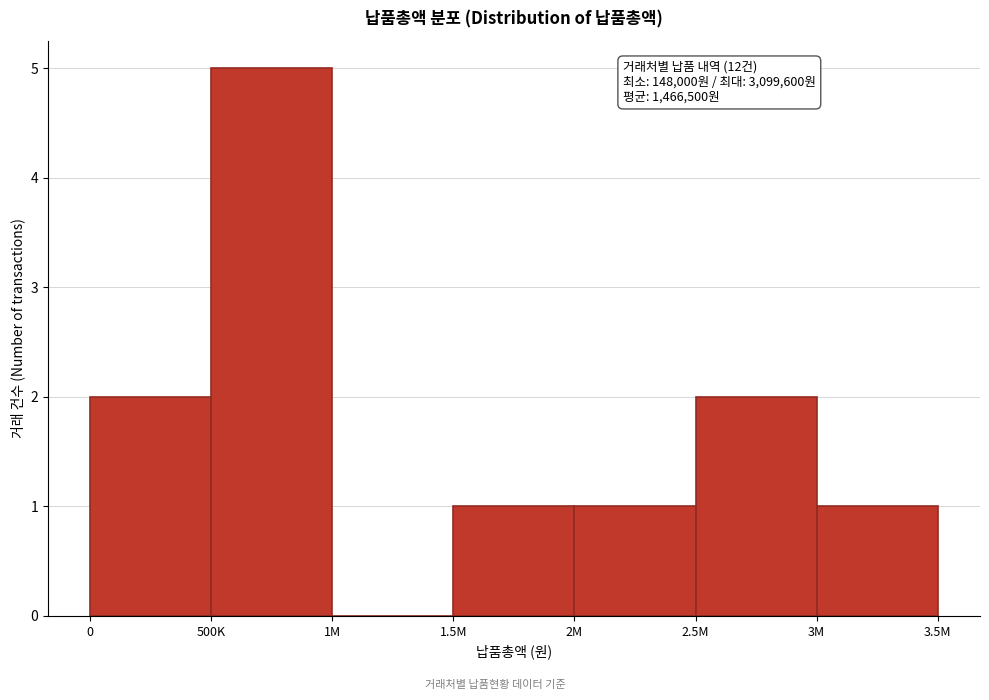

Reading right to left, transcribe all the data shown in this chart.

3M=1	2.5M=2	2M=1	1.5M=1	1M=0	500K=5	0=2